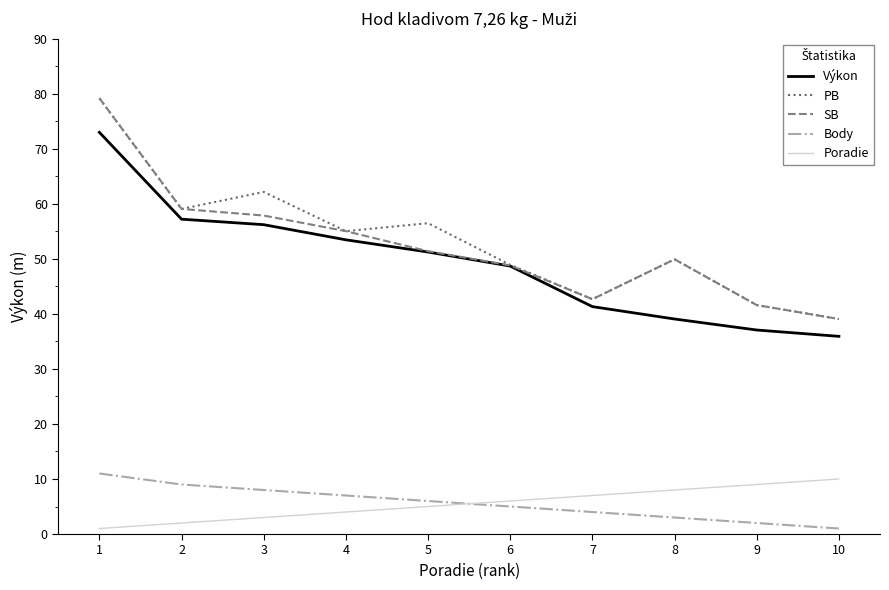

Reading right to left, what are all the values shown in this chart?

Výkon: 35.9	37.1	39.1	41.3	48.7	51.2	53.5	56.2	57.2	73.0
PB: 39.1	41.6	49.9	42.7	48.9	56.5	55.0	62.2	59.1	79.2
SB: 39.1	41.6	49.9	42.7	48.8	51.4	55.0	57.9	59.1	79.2
Body: 1.0	2.0	3.0	4.0	5.0	6.0	7.0	8.0	9.0	11.0
Poradie: 10.0	9.0	8.0	7.0	6.0	5.0	4.0	3.0	2.0	1.0